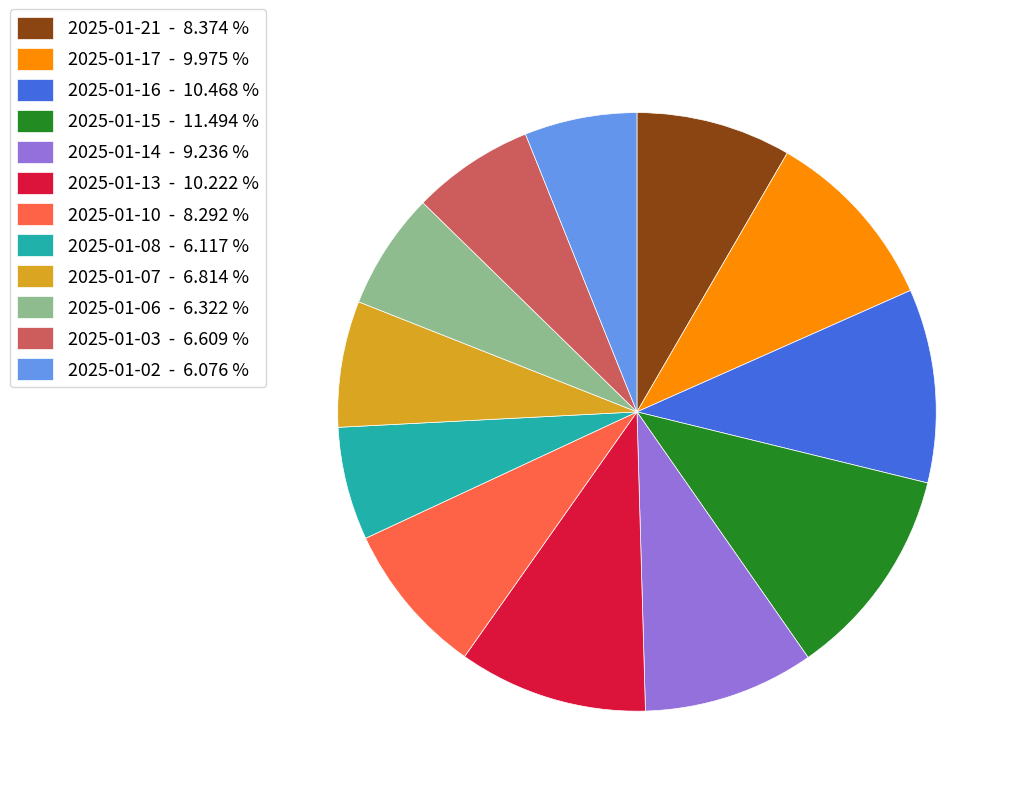

Which has a higher value, 2025-01-14 or 2025-01-10?

2025-01-14